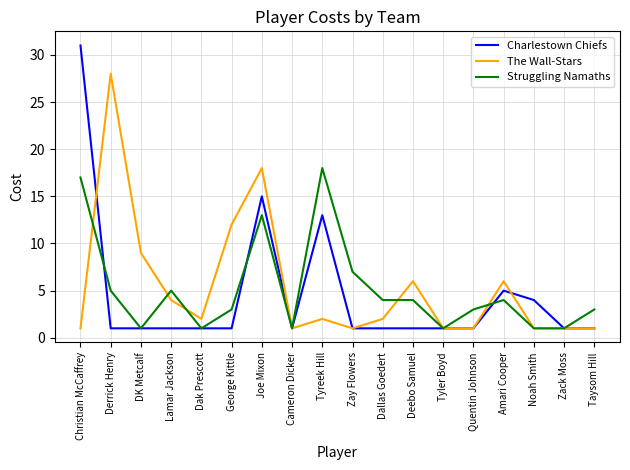

Which category has the highest value in the Charlestown Chiefs series?

Christian McCaffrey